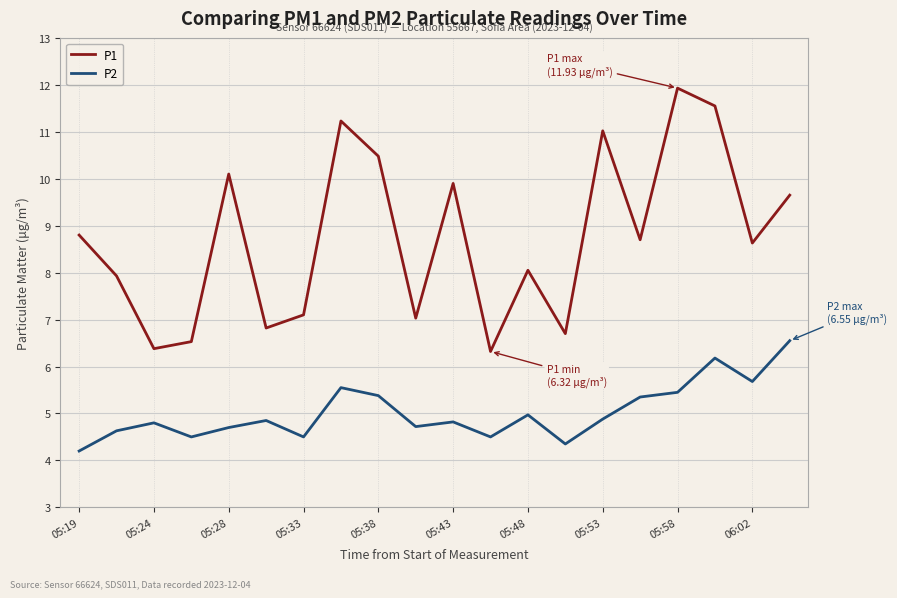

What is the smallest value displayed?

4.2